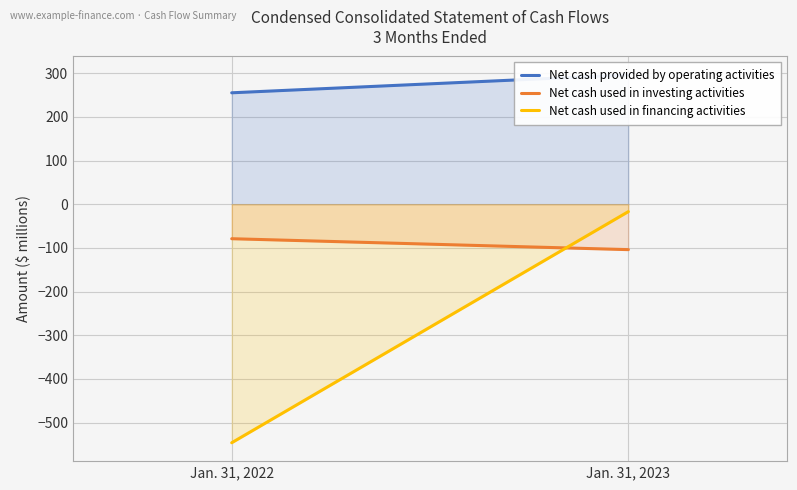

What is the difference between the highest and lowest values at Jan. 31, 2022?

801